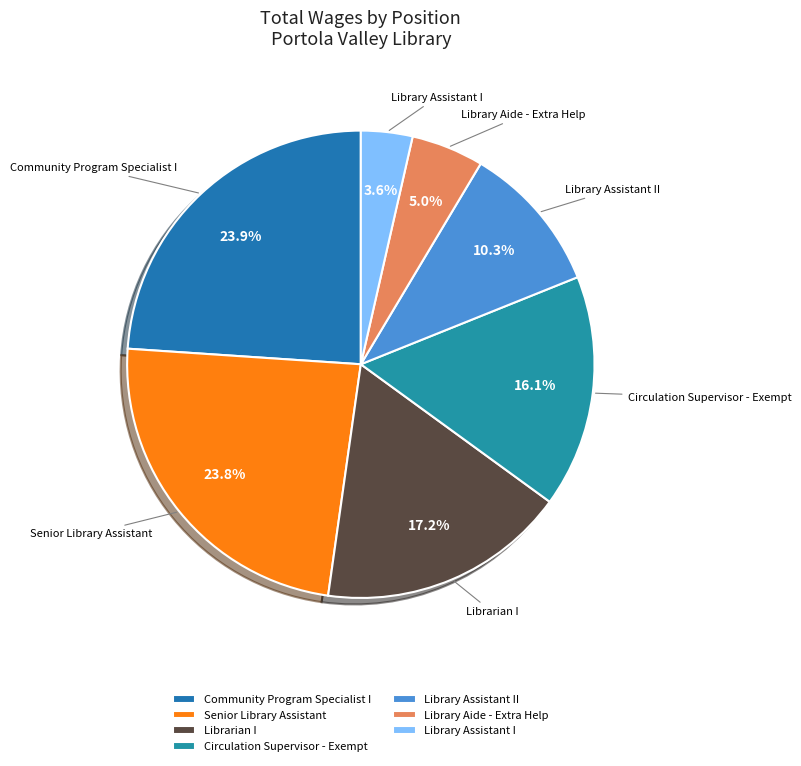

To the nearest percent, what percentage of the pie is Library Assistant I?

4%